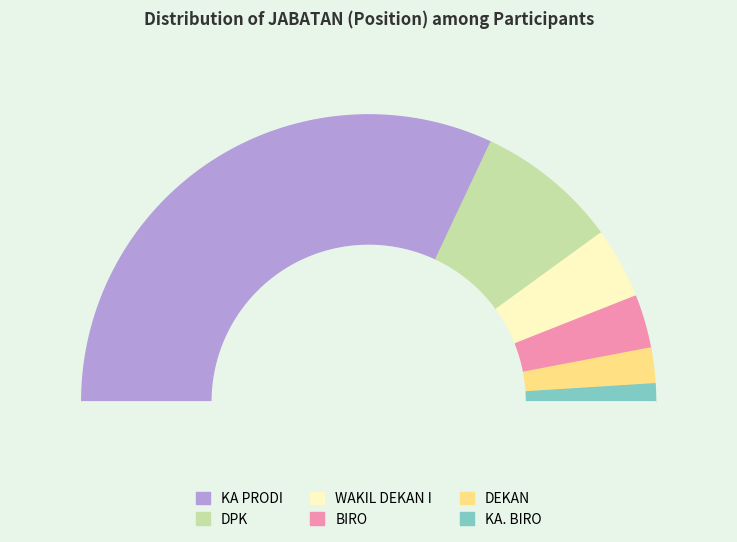

True or false: DEKAN accounts for 4% of the total.

True